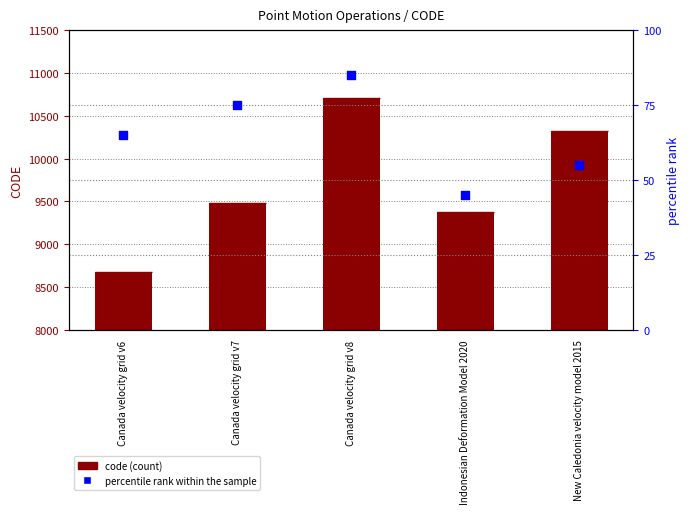

What is the total value across all series at Canada velocity grid v8?

10792